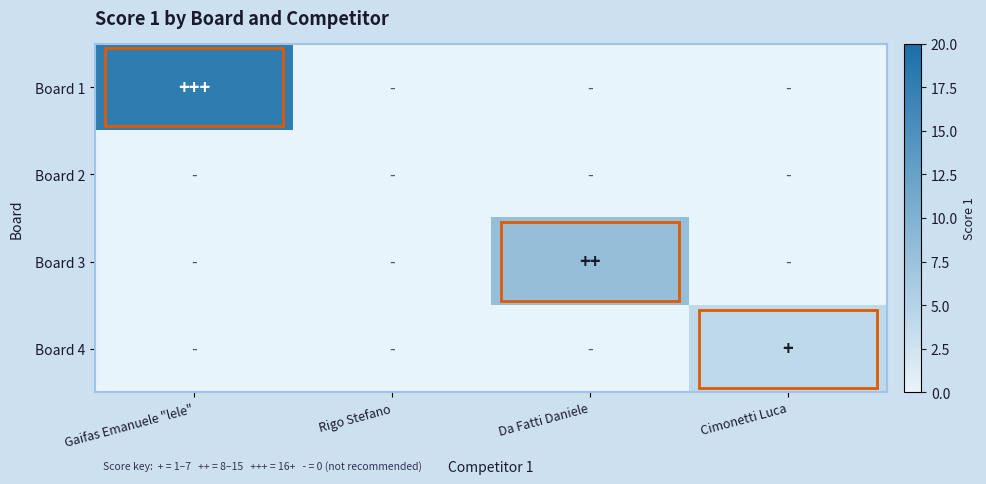

Reading left to right, what are all the values shown in this chart?

Board 1: Gaifas Emanuele "lele"=18	Rigo Stefano=0	Da Fatti Daniele=0	Cimonetti Luca=0
Board 2: Gaifas Emanuele "lele"=0	Rigo Stefano=0	Da Fatti Daniele=0	Cimonetti Luca=0
Board 3: Gaifas Emanuele "lele"=0	Rigo Stefano=0	Da Fatti Daniele=8	Cimonetti Luca=0
Board 4: Gaifas Emanuele "lele"=0	Rigo Stefano=0	Da Fatti Daniele=0	Cimonetti Luca=4